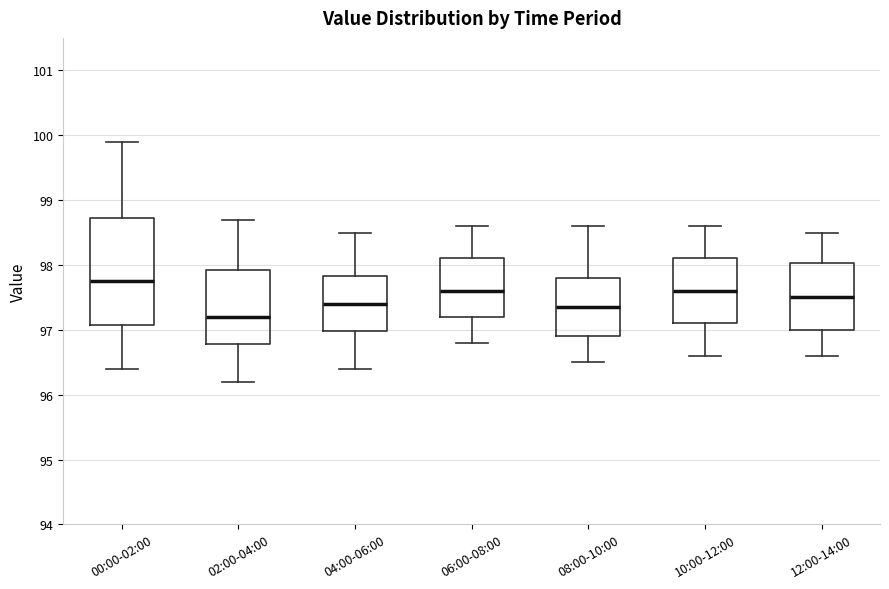

Which box is the tallest, from its lower edge to its upper edge?

00:00-02:00